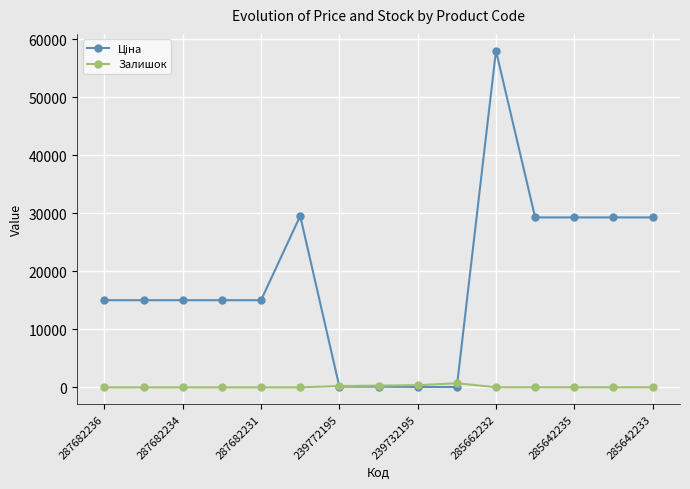

True or false: Залишок has more than 0 interior local peaks.

True